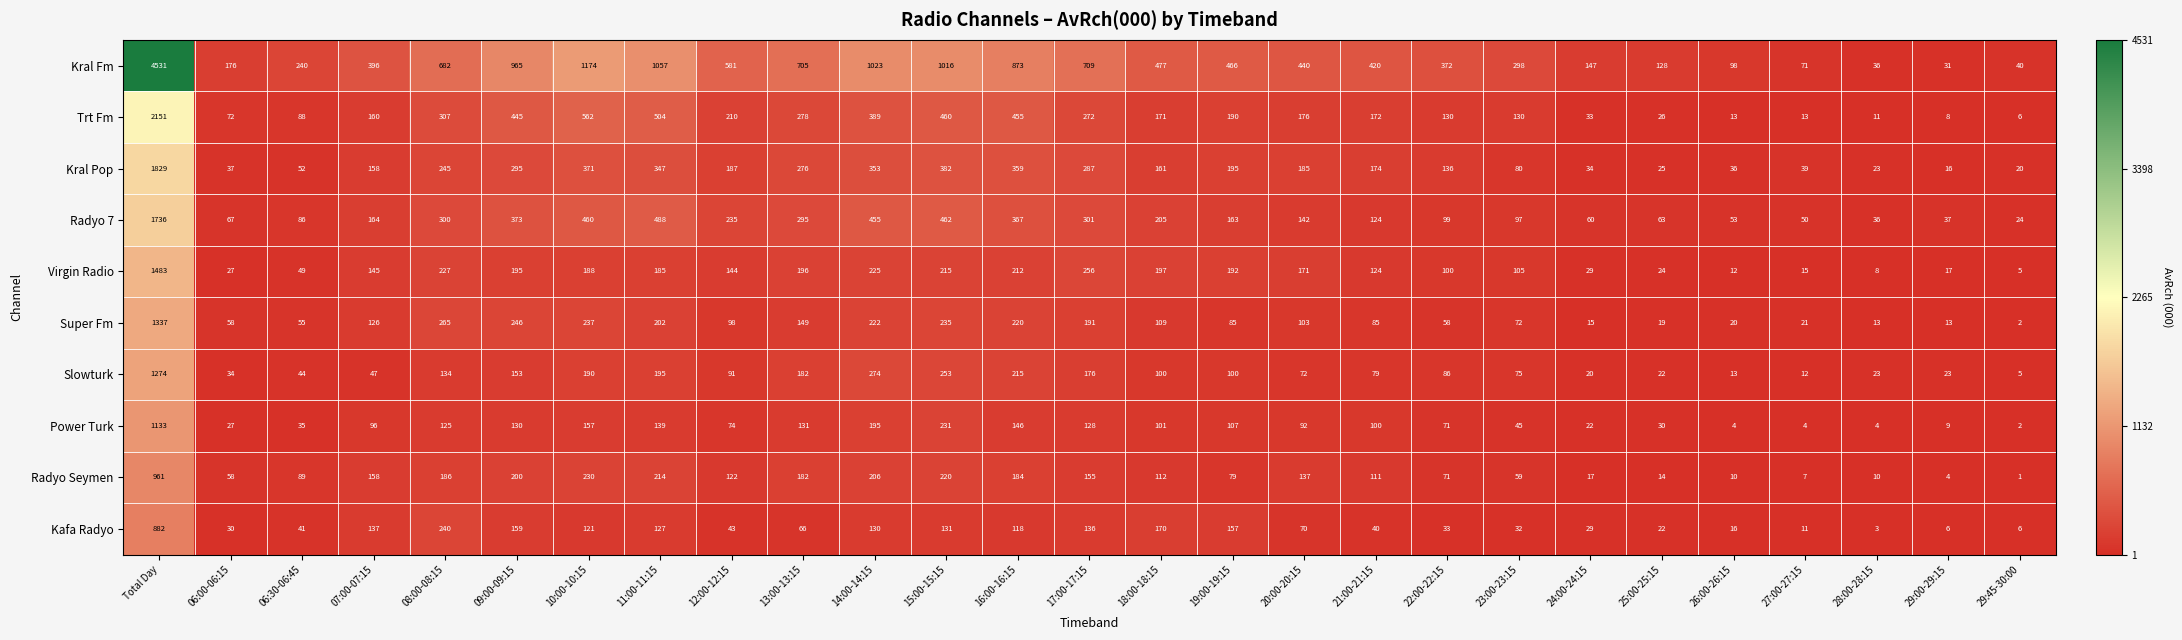

What is the total value across all series at 06:00-06:15?

586